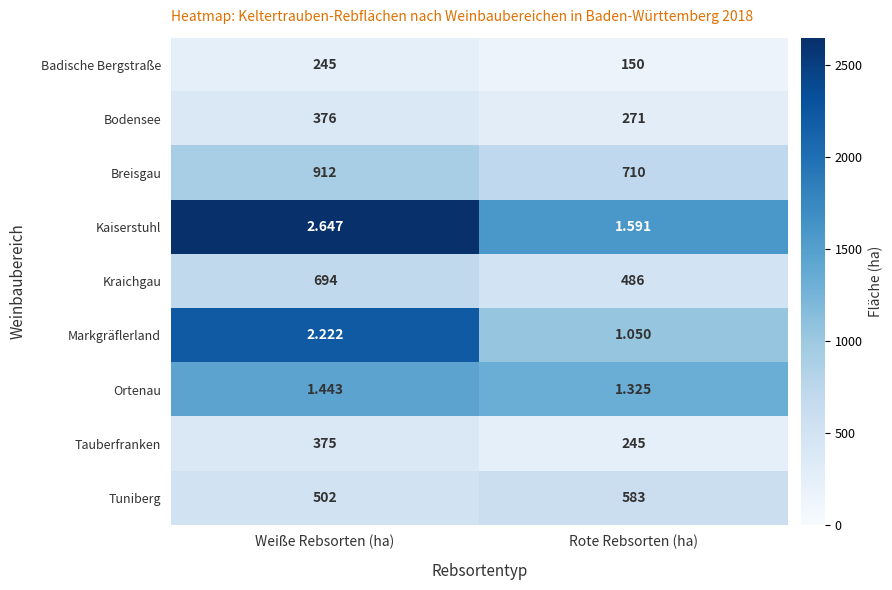

List the series in order of their peak value, lowest first.

Ortenau, Markgräflerland, Kaiserstuhl, Badische Bergstraße, Tauberfranken, Bodensee, Tuniberg, Kraichgau, Breisgau